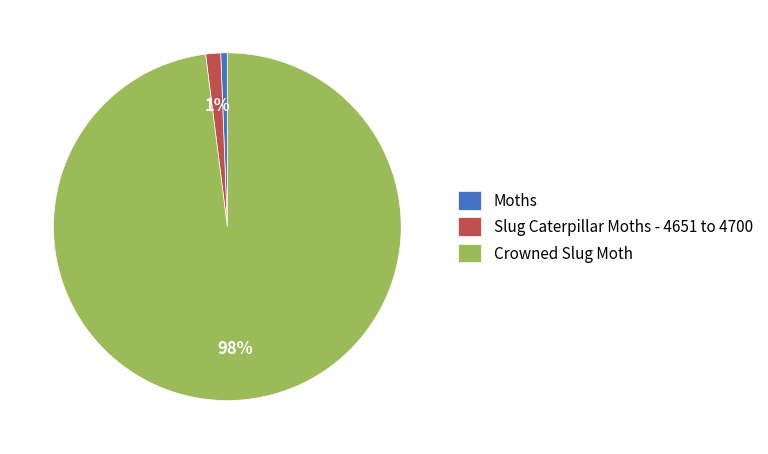

Do Slug Caterpillar Moths - 4651 to 4700 and Moths together represent more than half of the pie?

No